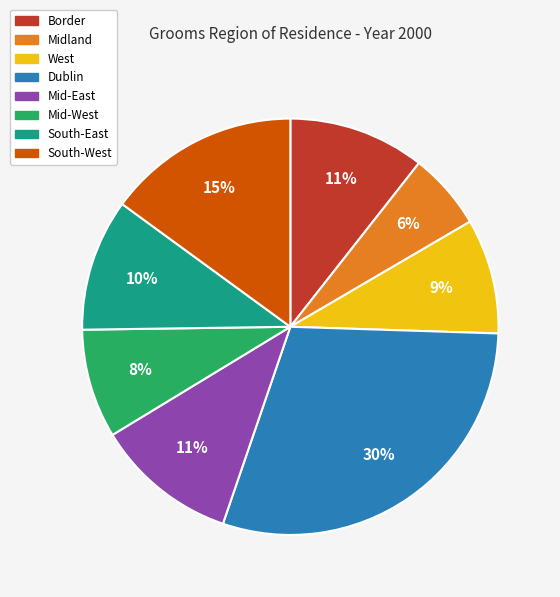

Between South-East and South-West, which is larger?

South-West